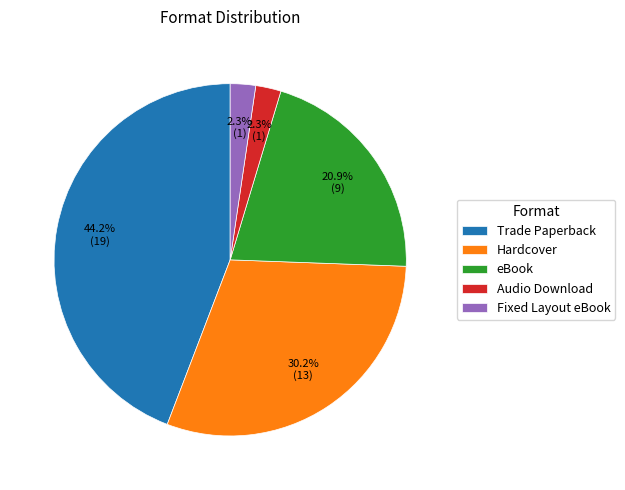

Is there a majority slice in this chart?

No